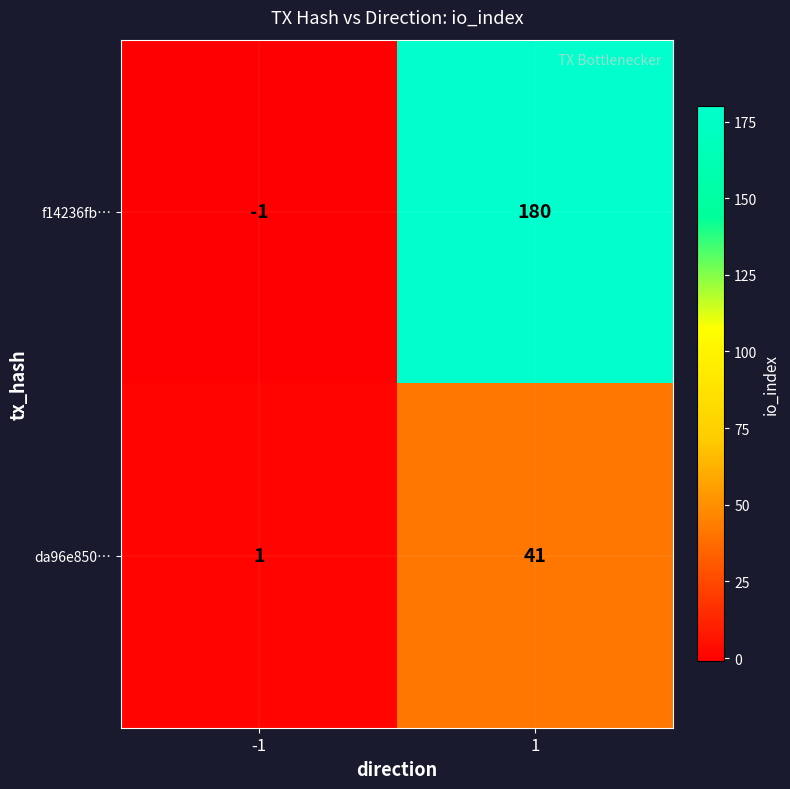

At how many categories does at least one series exceed 70?

1